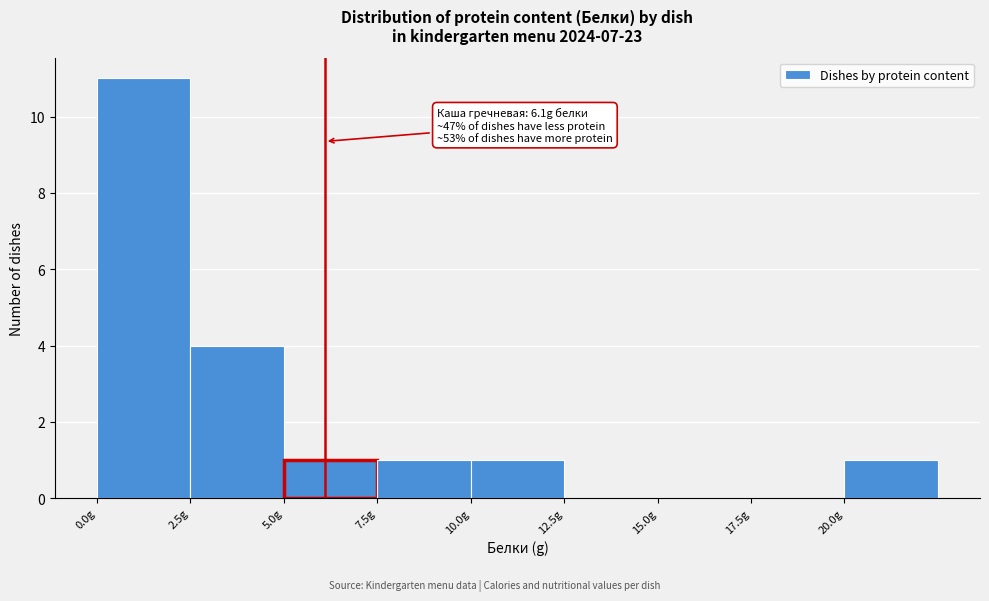

Which range on the x-axis has the tallest bar?

0.0 to 2.5